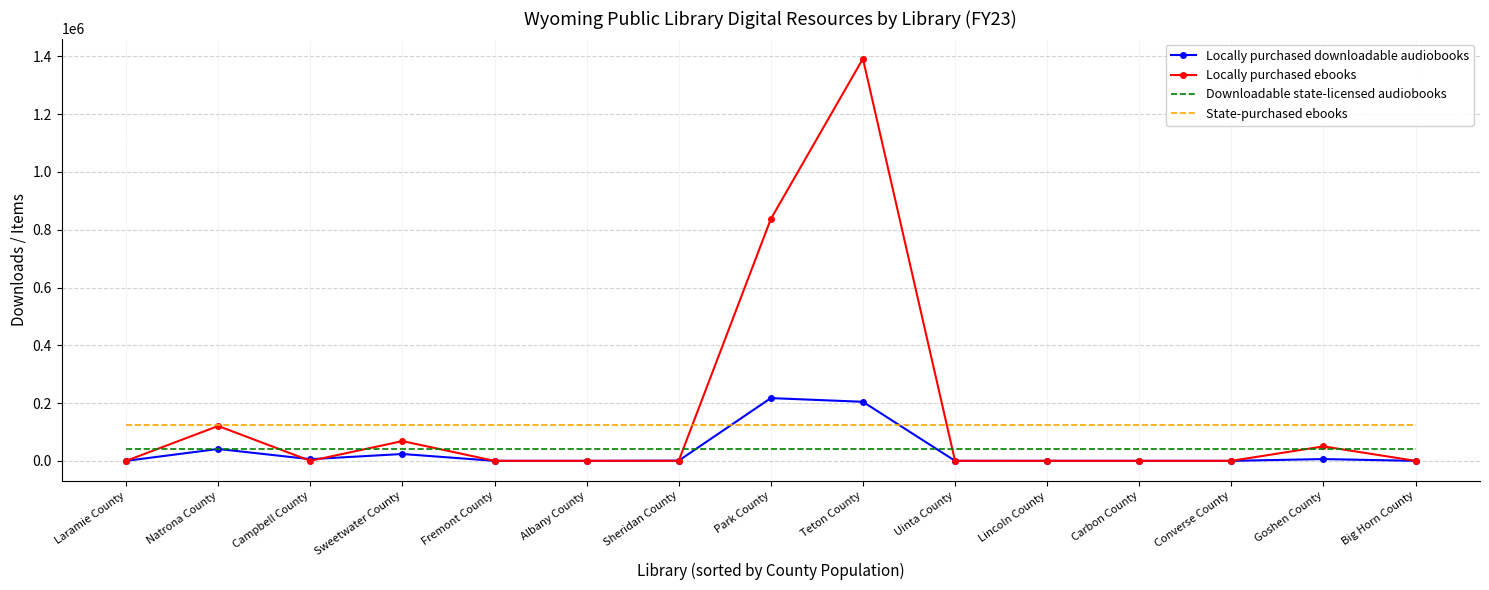

How many intersections are there between State-purchased ebooks and Locally purchased downloadable audiobooks?

2